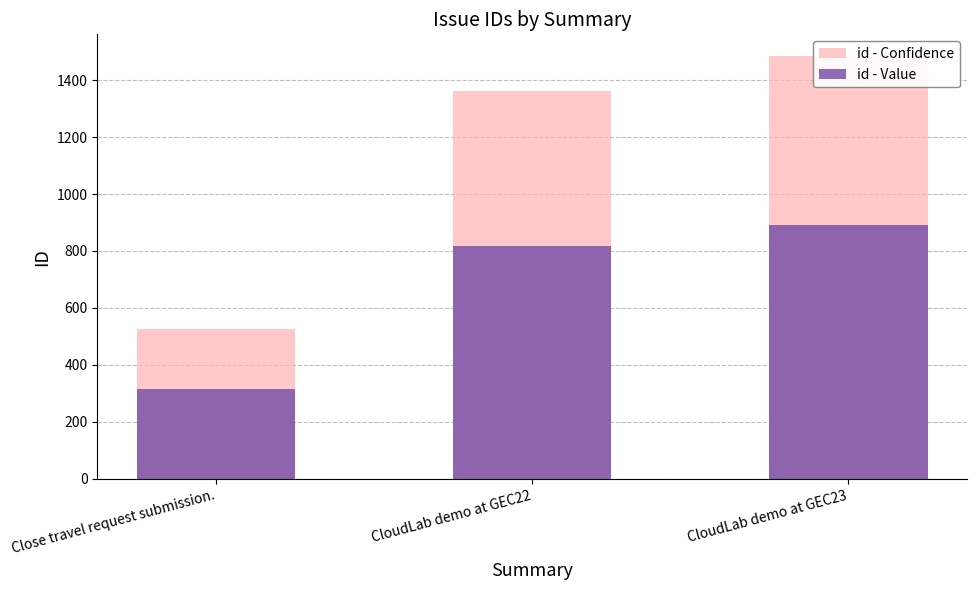

The value of id - Value at CloudLab demo at GEC23 is 891.6. True or false?

True